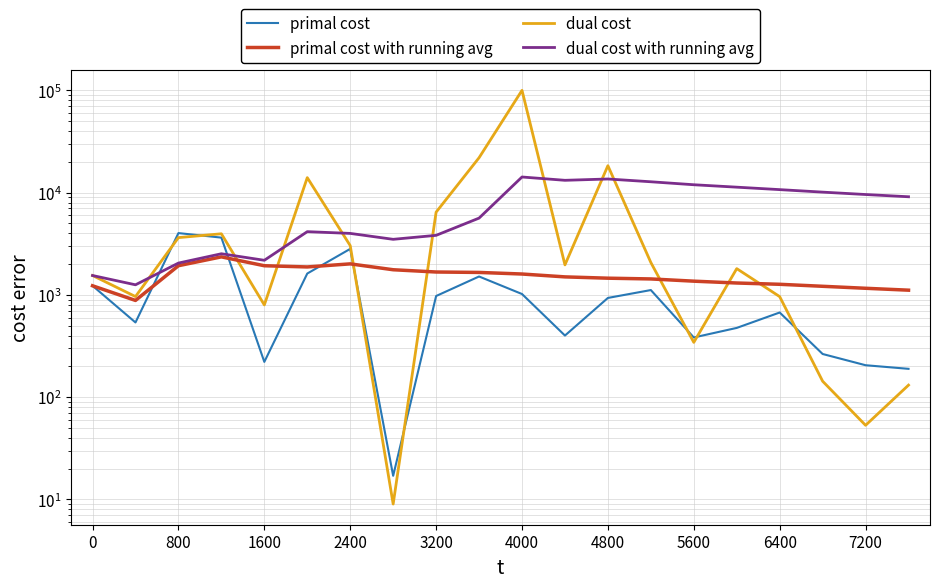

Is it true that dual cost equals 24128.0 at 4800?

False